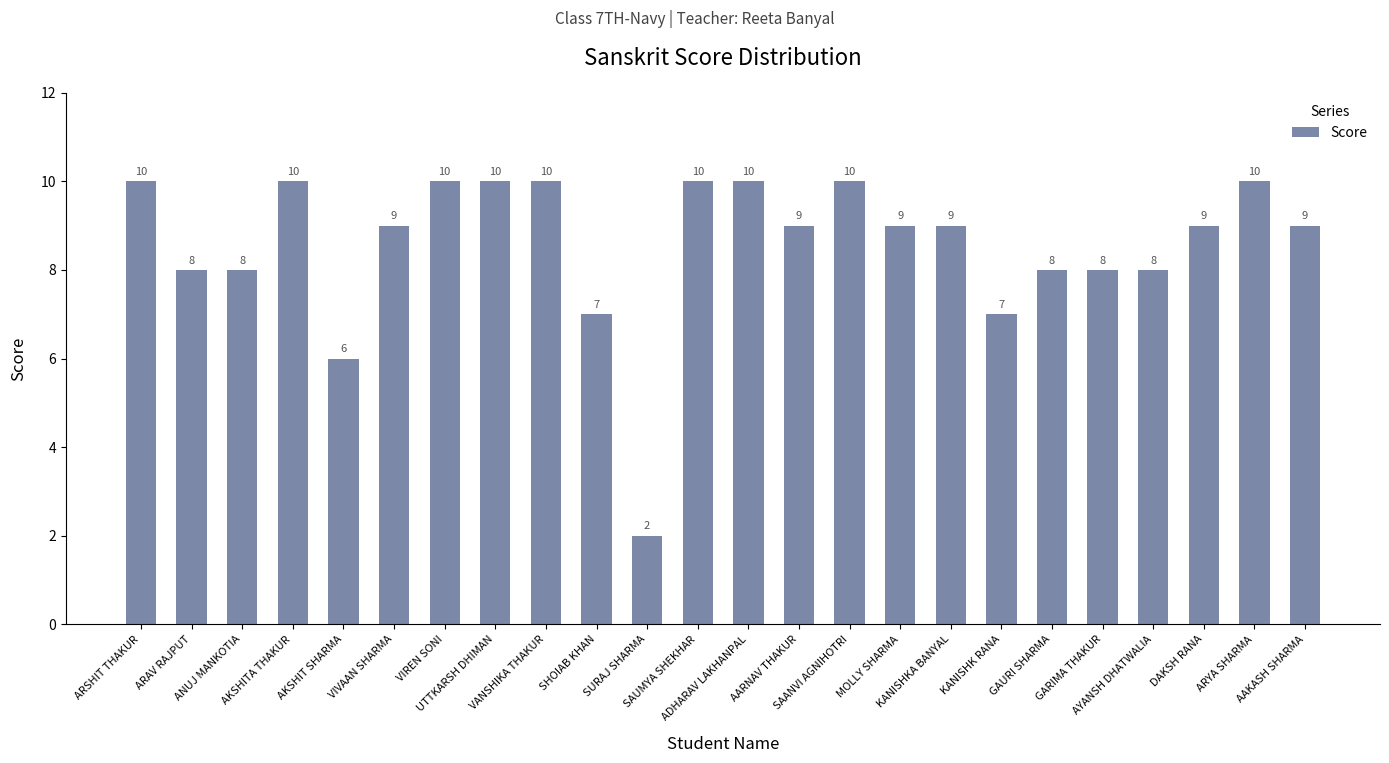

Reading left to right, extract all data points from this chart.

ARSHIT THAKUR=10	ARAV RAJPUT=8	ANUJ MANKOTIA=8	AKSHITA THAKUR=10	AKSHIT SHARMA=6	VIVAAN SHARMA=9	VIREN SONI=10	UTTKARSH DHIMAN=10	VANSHIKA THAKUR=10	SHOIAB KHAN=7	SURAJ SHARMA=2	SAUMYA SHEKHAR=10	ADHARAV LAKHANPAL=10	AARNAV THAKUR=9	SAANVI AGNIHOTRI=10	MOLLY SHARMA=9	KANISHKA BANYAL=9	KANISHK RANA=7	GAURI SHARMA=8	GARIMA THAKUR=8	AYANSH DHATWALIA=8	DAKSH RANA=9	ARYA SHARMA=10	AAKASH SHARMA=9